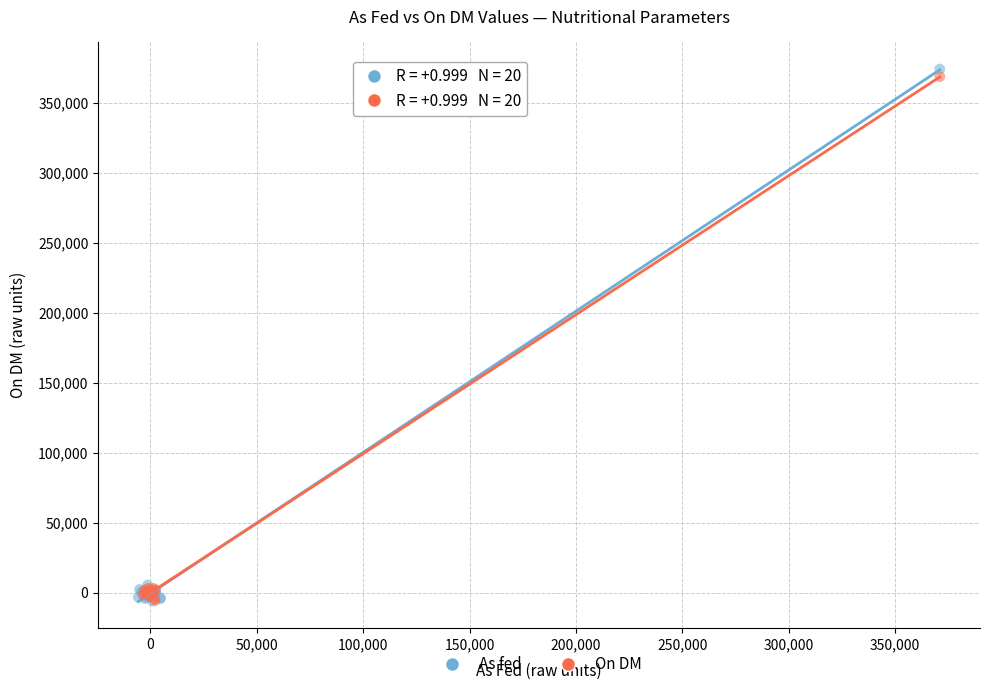

Which series reaches the maximum Y coordinate?

As fed